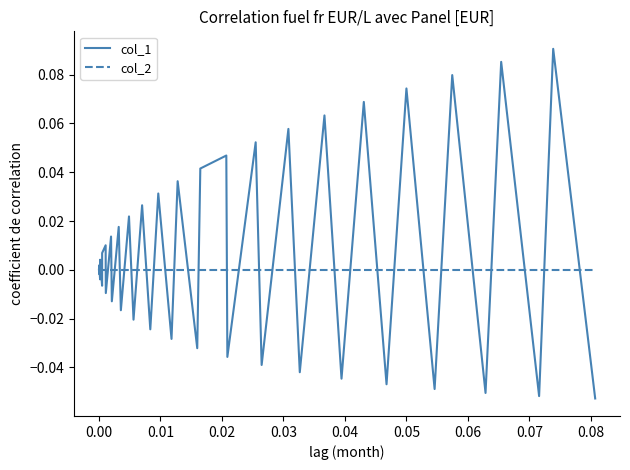

Which series has the largest total across all categories?

col_1